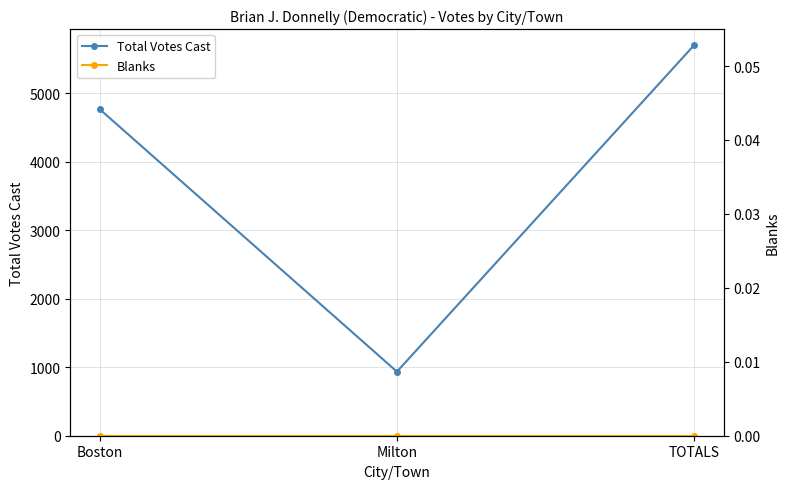

What is the maximum value for Total Votes Cast?

5697